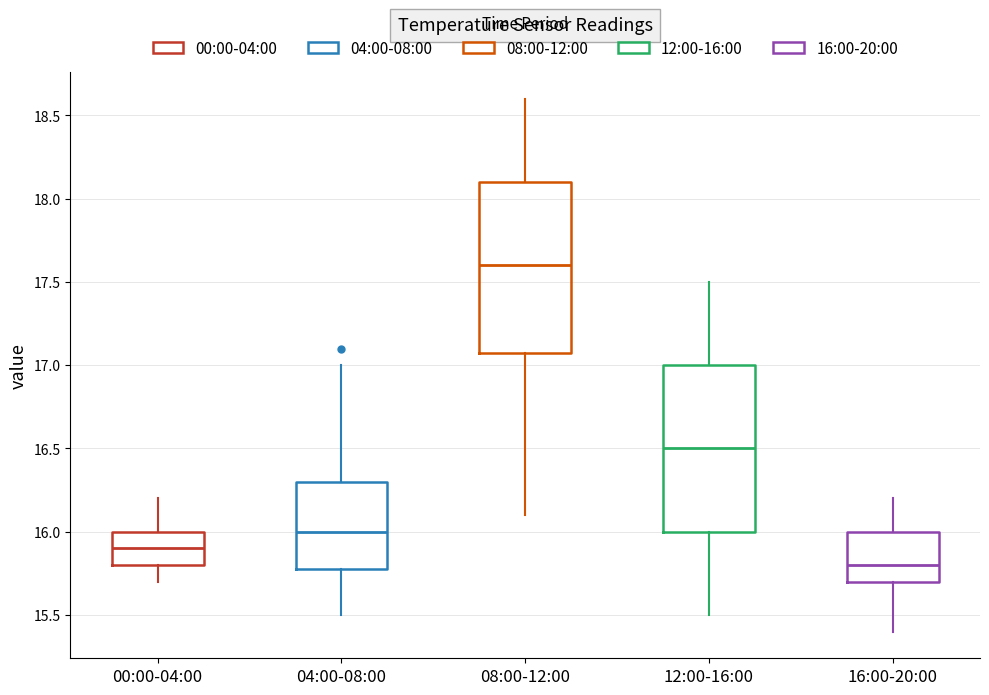

Which box has the highest median line?

08:00-12:00